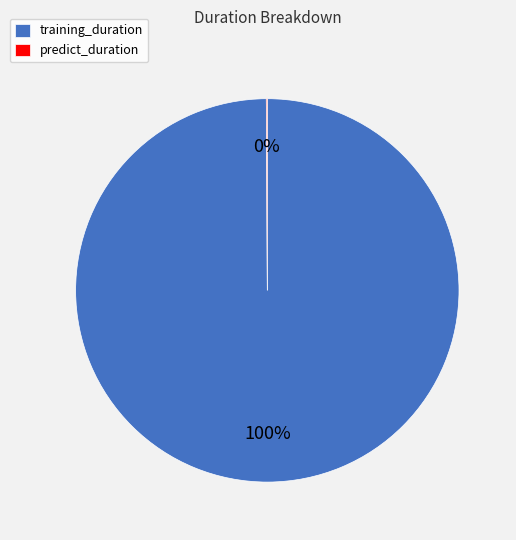

To the nearest percent, what is the average slice percentage?

50%